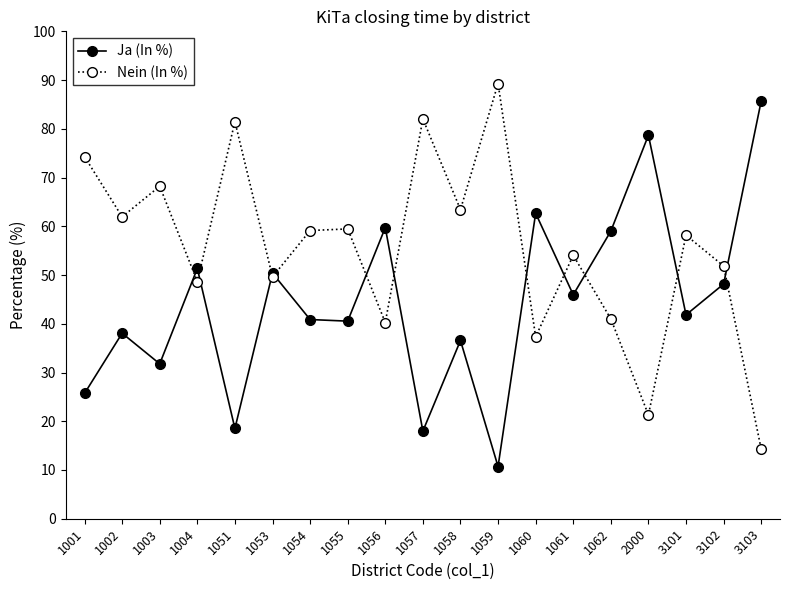

What is the value of the Ja (In %) point at the 11th from the left?

36.6